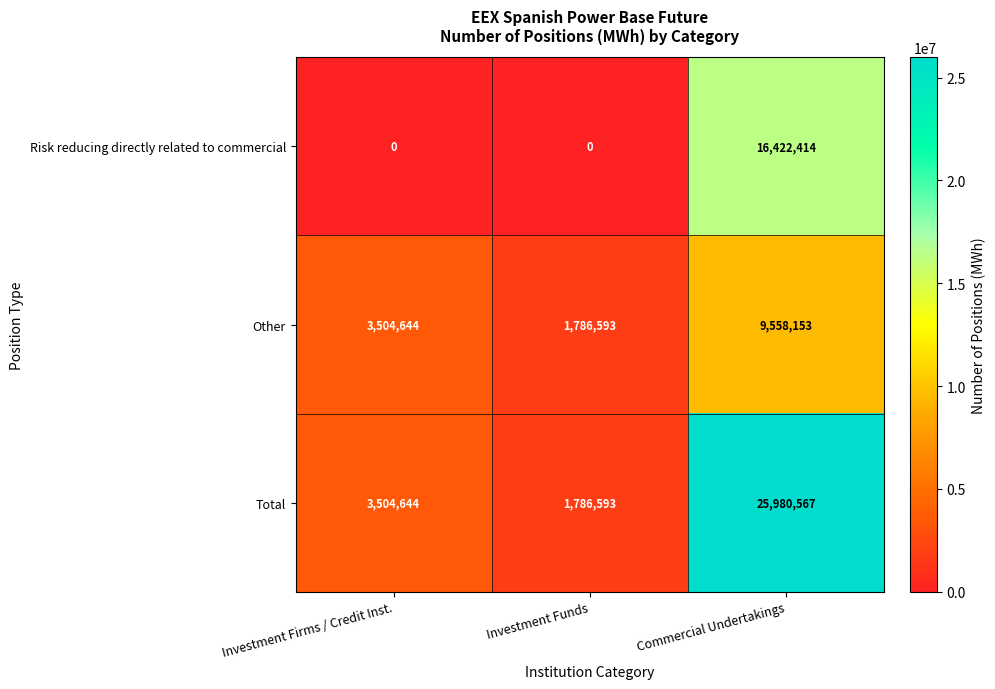

How many series are shown in this chart?

3